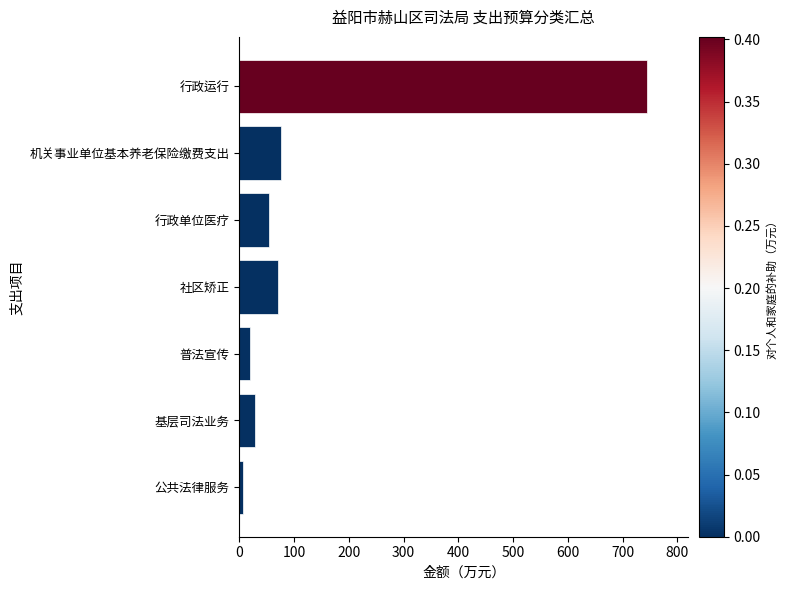

Reading bottom to top, list all the values displayed in this chart.

6.0	28.0	20.0	70.0	53.7	76.3	745.0